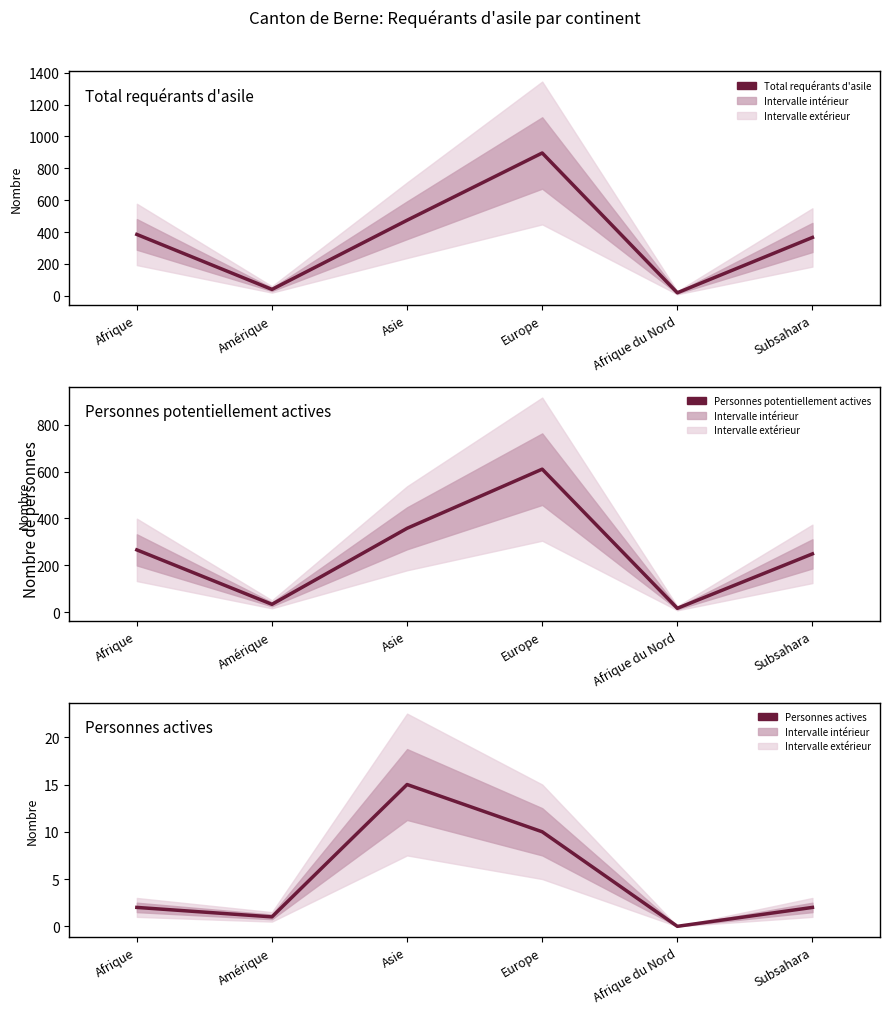

How many values in the Personnes potentiellement actives series are below 266?

3